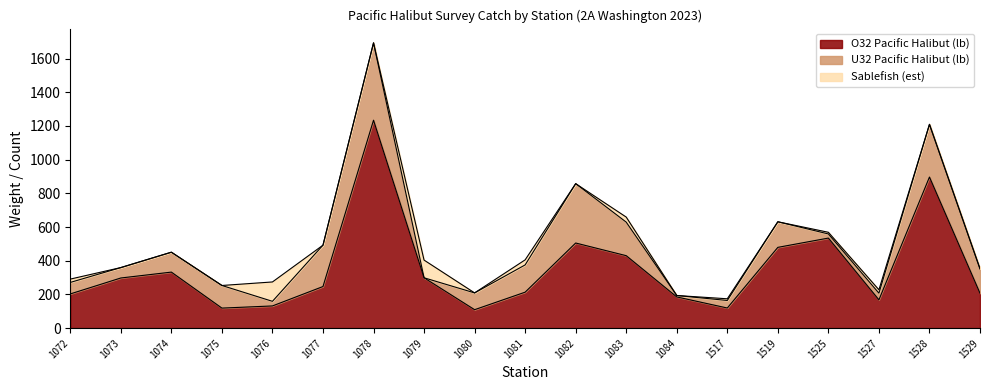

At which label is U32 Pacific Halibut (lb) closest to 229?

1077